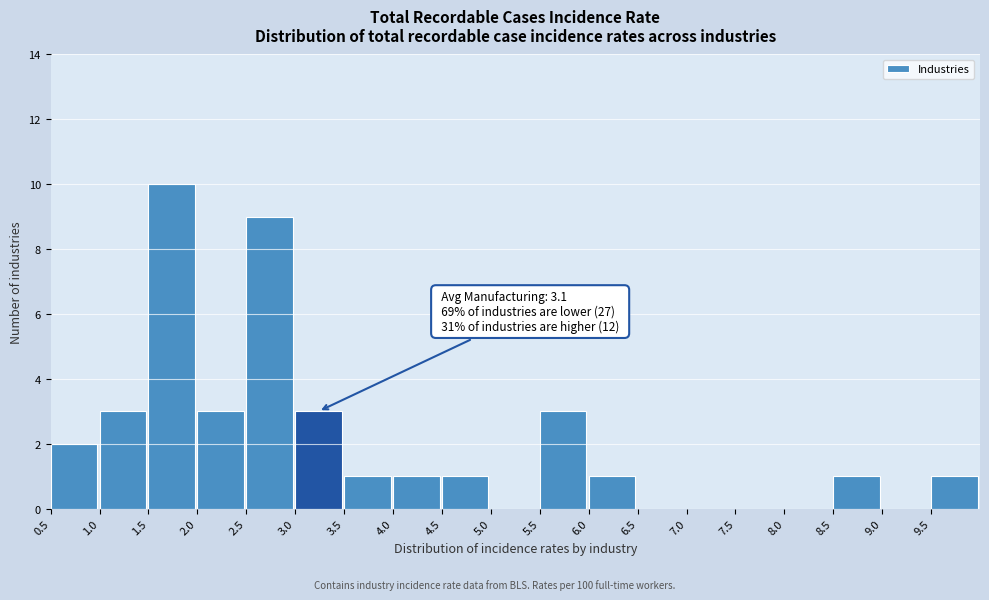

Over which range of the x-axis is the bar tallest?

1.5 to 2.0